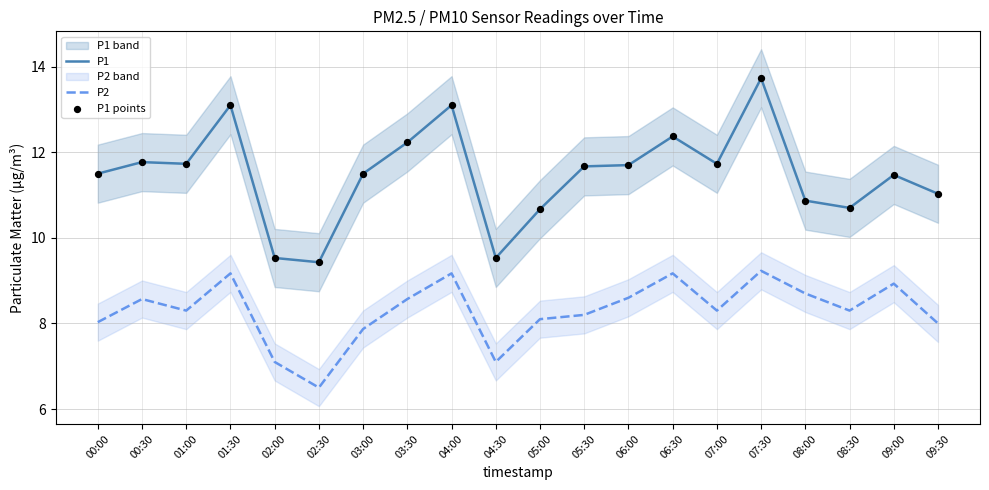

Is the value of P1 points at 06:00 greater than the value of P1 at 06:00?

No